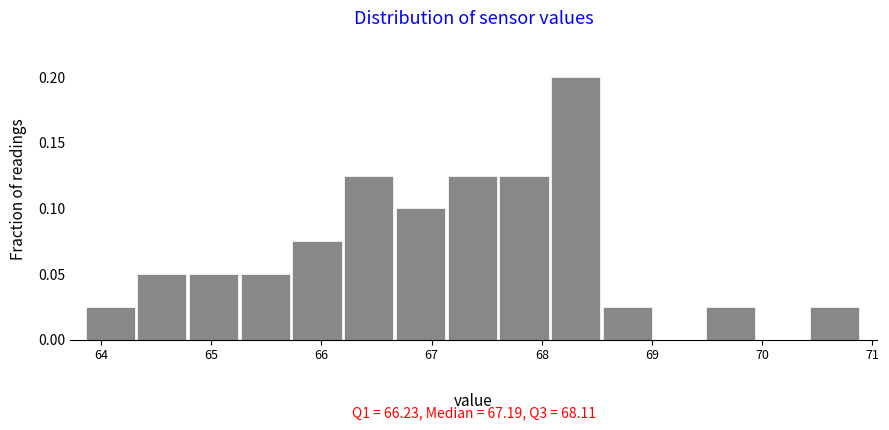

Over which range of the x-axis is the bar tallest?

68.1 to 68.6